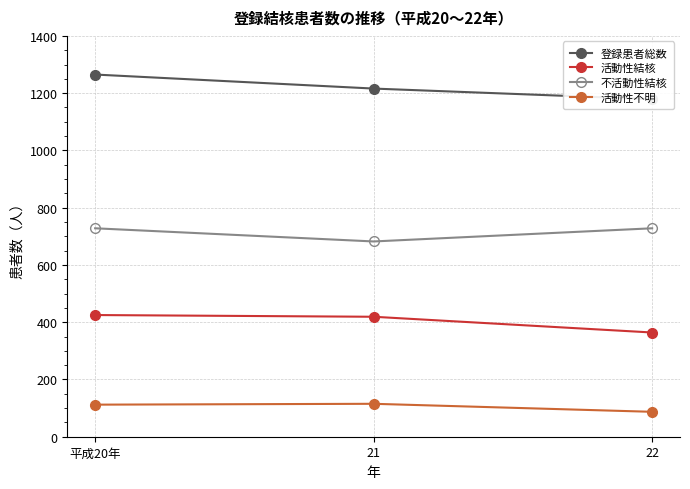

What is the maximum value shown in the chart?

1265